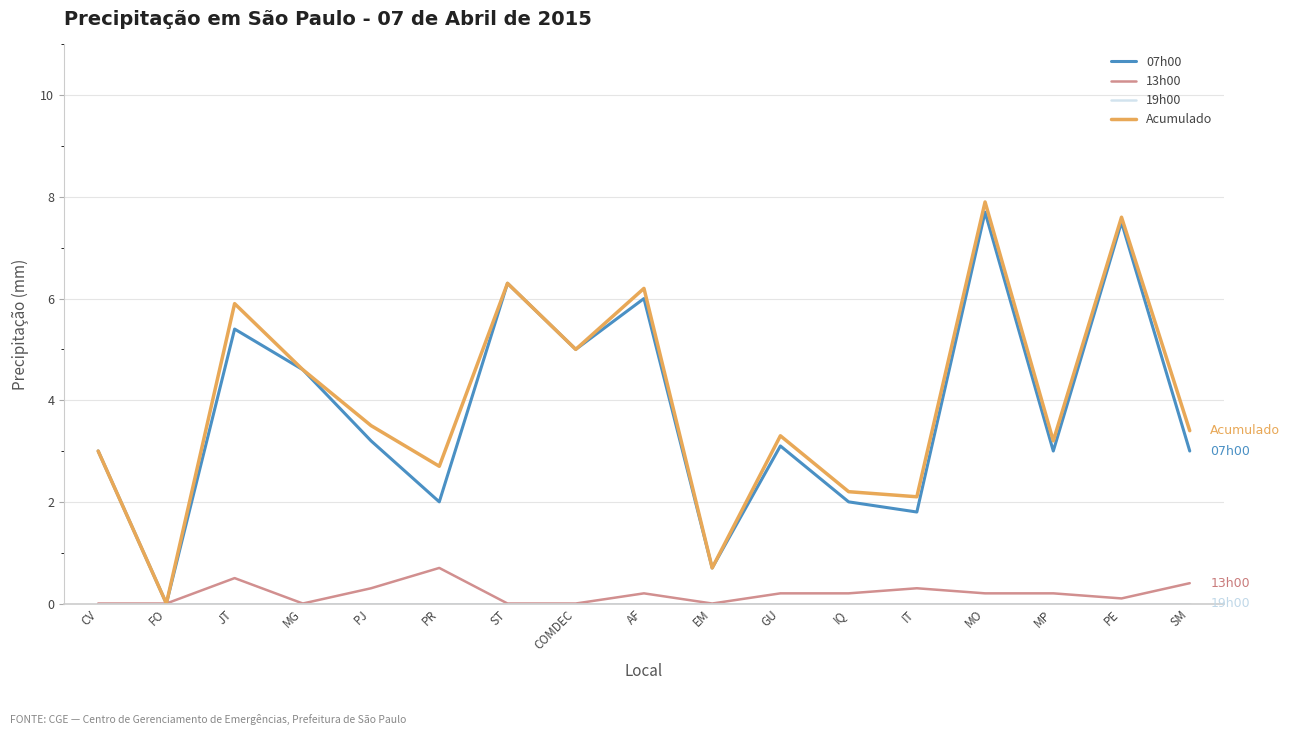

What position from the left is IT?

13